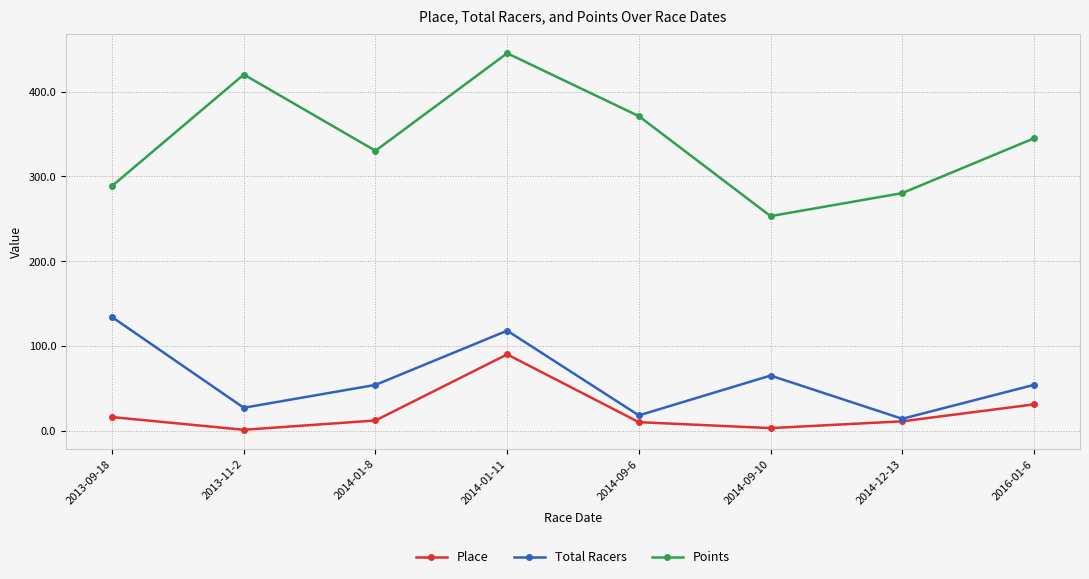

What is the label of the 2nd point from the right?

2014-12-13